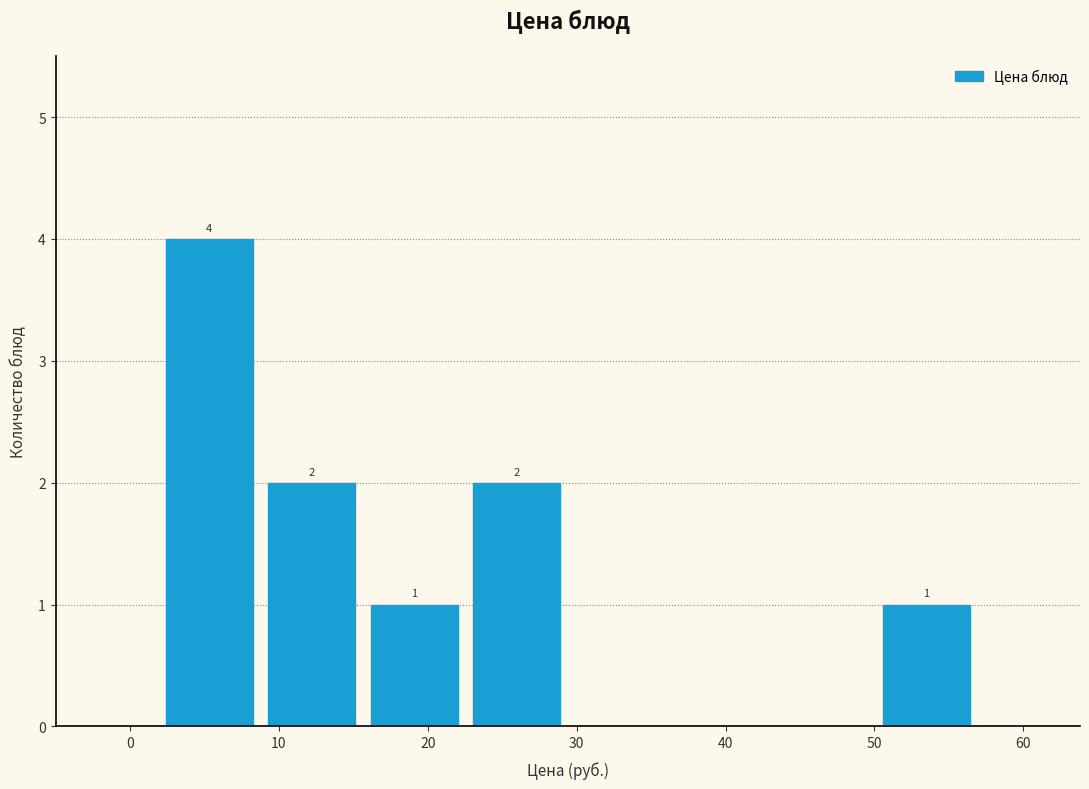

Which range on the x-axis has the tallest bar?

2 to 9